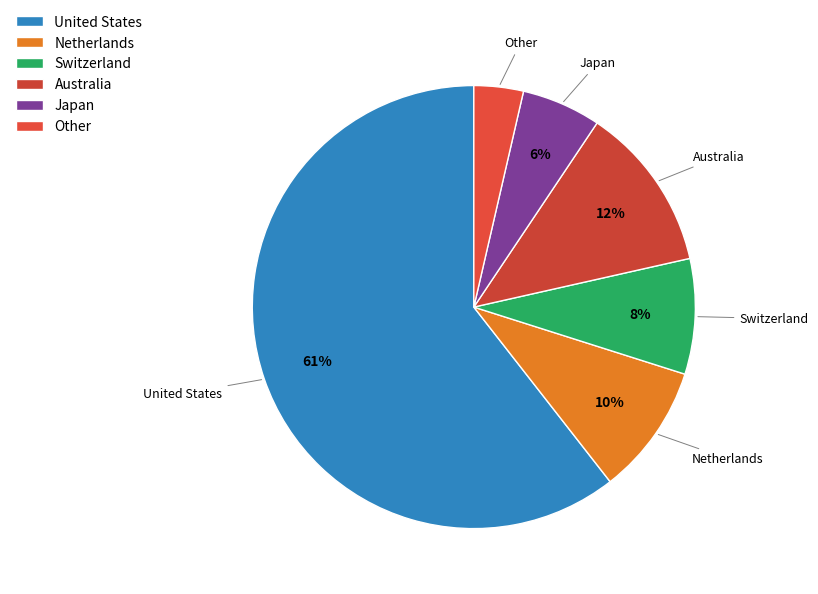

What percentage is the Japan slice, to the nearest percent?

6%